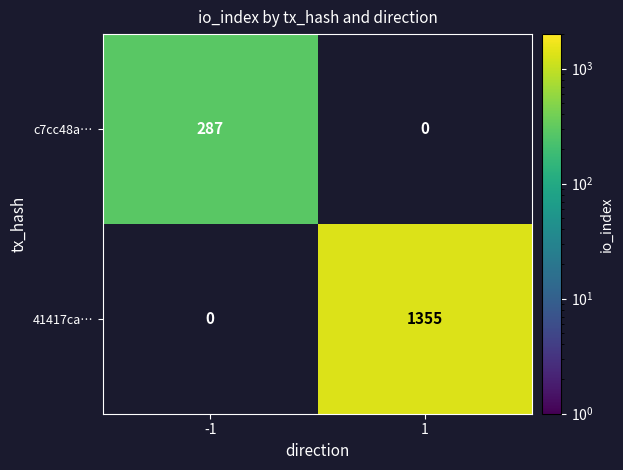

Between -1 and 1, which series saw the biggest shift?

41417ca…